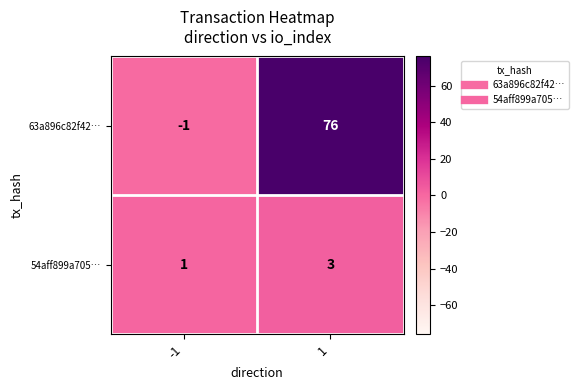

How many data points in 54aff899a705… are less than 3?

1